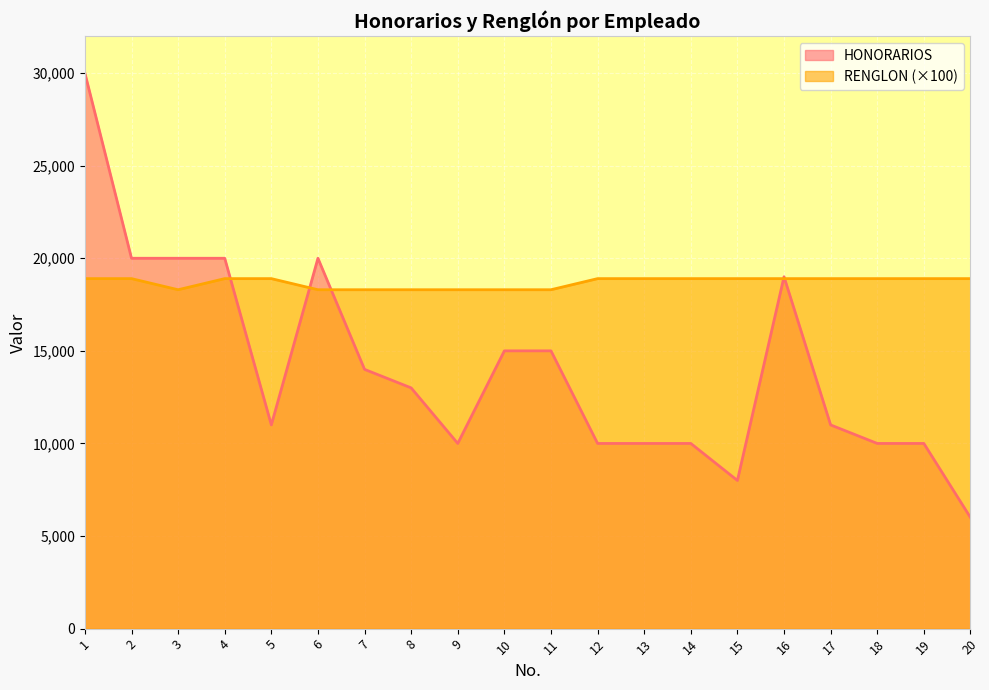

Which label corresponds to the largest value in the chart?

1